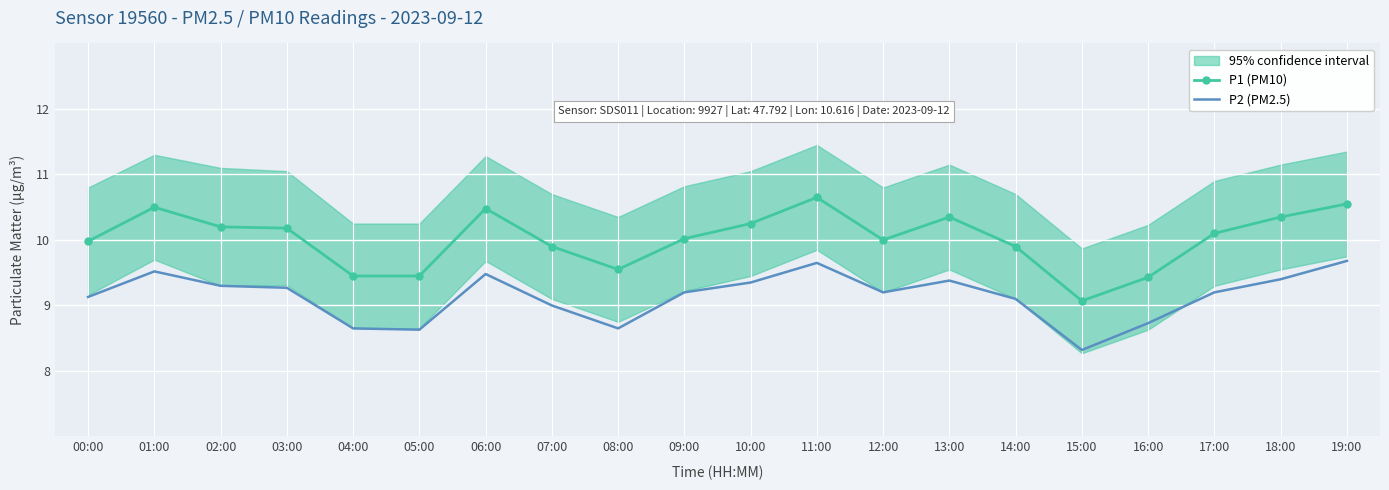

At which category does P1 (PM10) reach its first local peak?

01:00